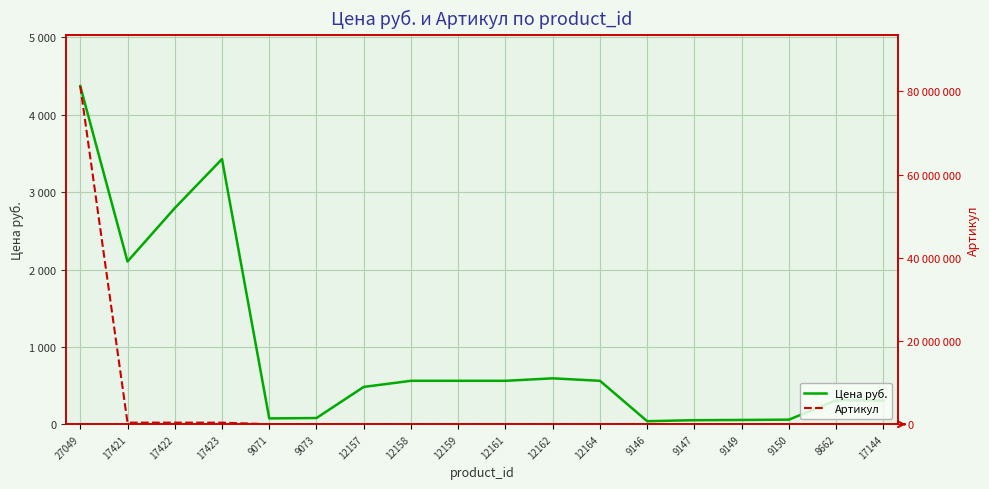

At which label does Артикул first exceed 45975?

27049